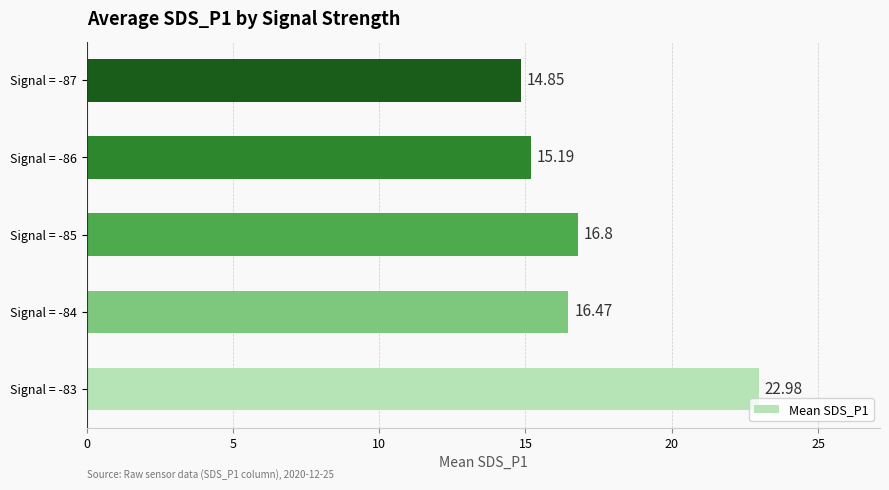

What is the sum of all values?

86.3